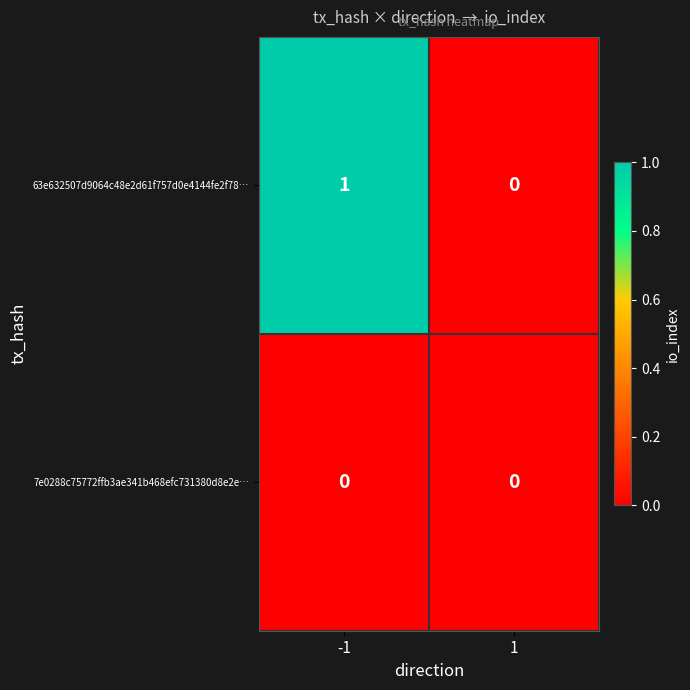

List the series in order of their peak value, lowest first.

7e0288c75772ffb3ae341b468efc731380d8e2e…, 63e632507d9064c48e2d61f757d0e4144fe2f78…